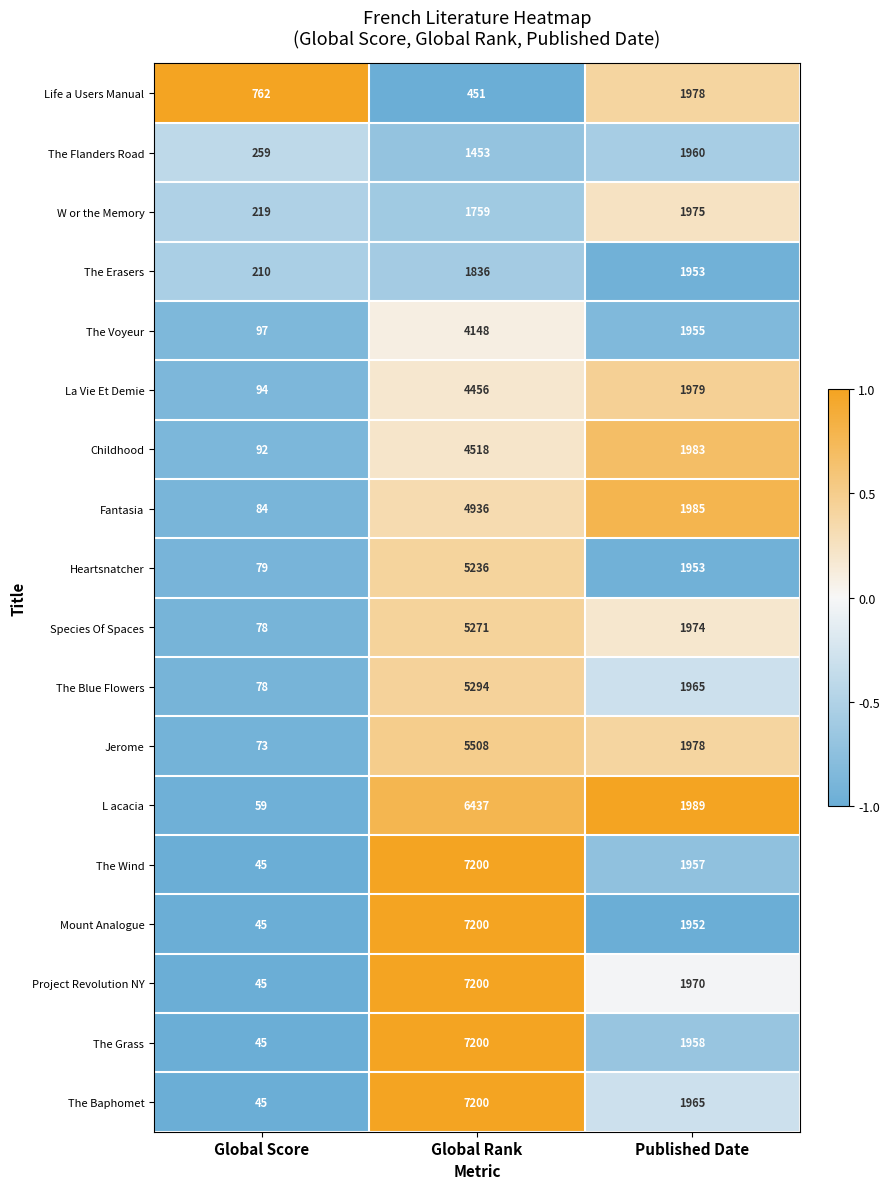

At which category is the sum across all series the highest?

Global Rank